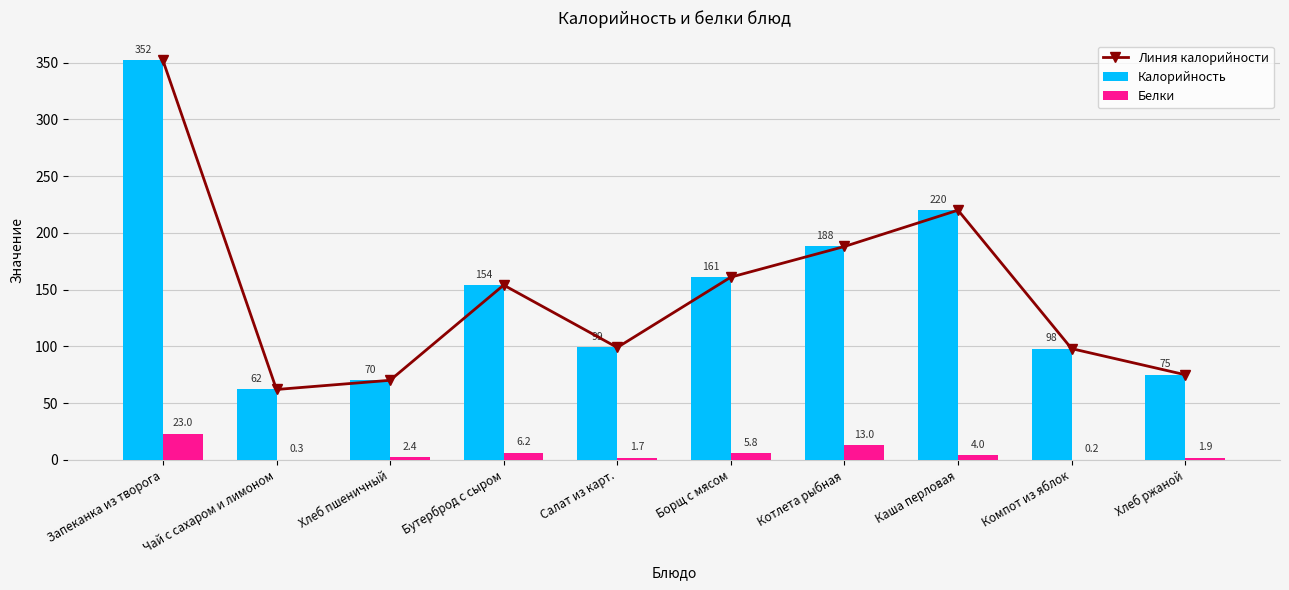

What are all the series names shown in the legend?

Линия калорийности, Калорийность, Белки